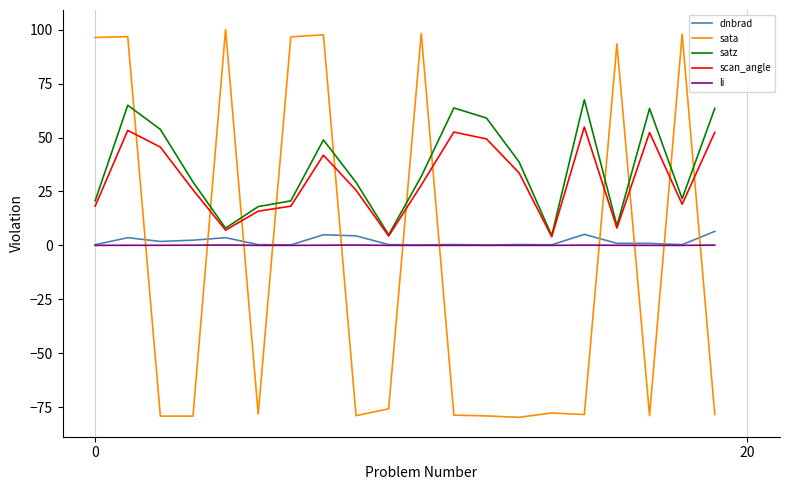

What is the maximum value for scan_angle?

54.9